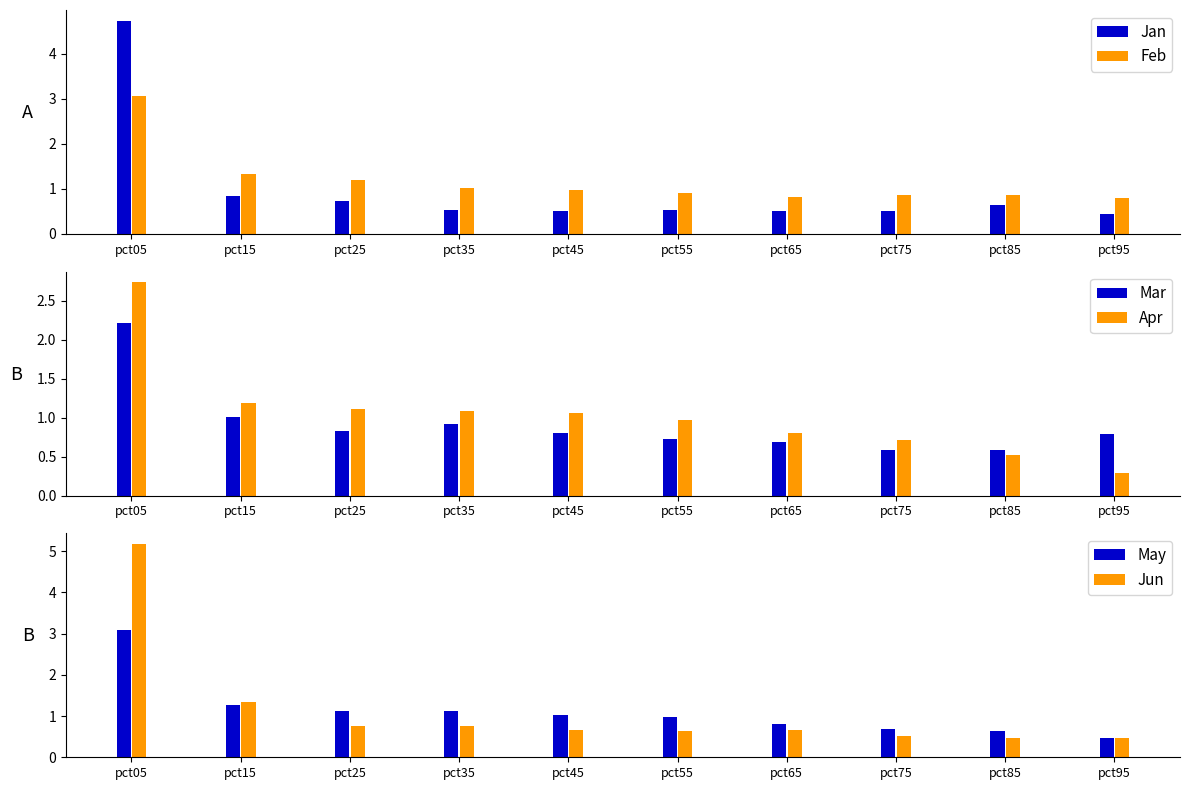

Reading left to right, extract all data points from this chart.

Jan: 4.7	0.8	0.7	0.5	0.5	0.5	0.5	0.5	0.6	0.4
Feb: 3.1	1.3	1.2	1.0	1.0	0.9	0.8	0.9	0.9	0.8
Mar: 2.2	1.0	0.8	0.9	0.8	0.7	0.7	0.6	0.6	0.8
Apr: 2.7	1.2	1.1	1.1	1.1	1.0	0.8	0.7	0.5	0.3
May: 3.1	1.3	1.1	1.1	1.0	1.0	0.8	0.7	0.6	0.5
Jun: 5.2	1.3	0.8	0.8	0.7	0.6	0.7	0.5	0.5	0.5